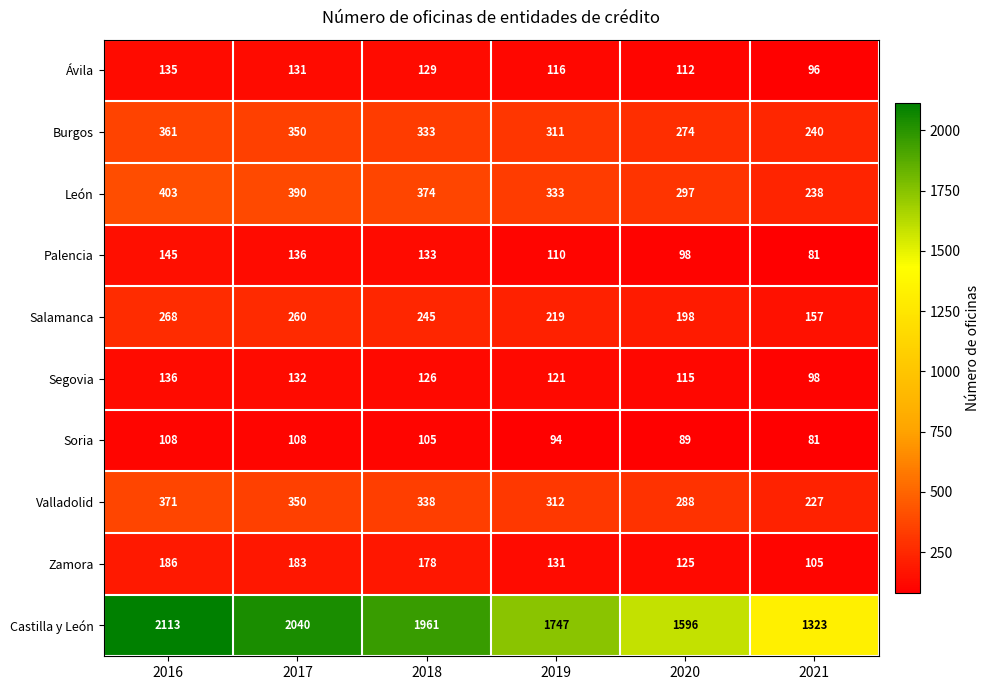

At which label does Valladolid reach its peak?

2016